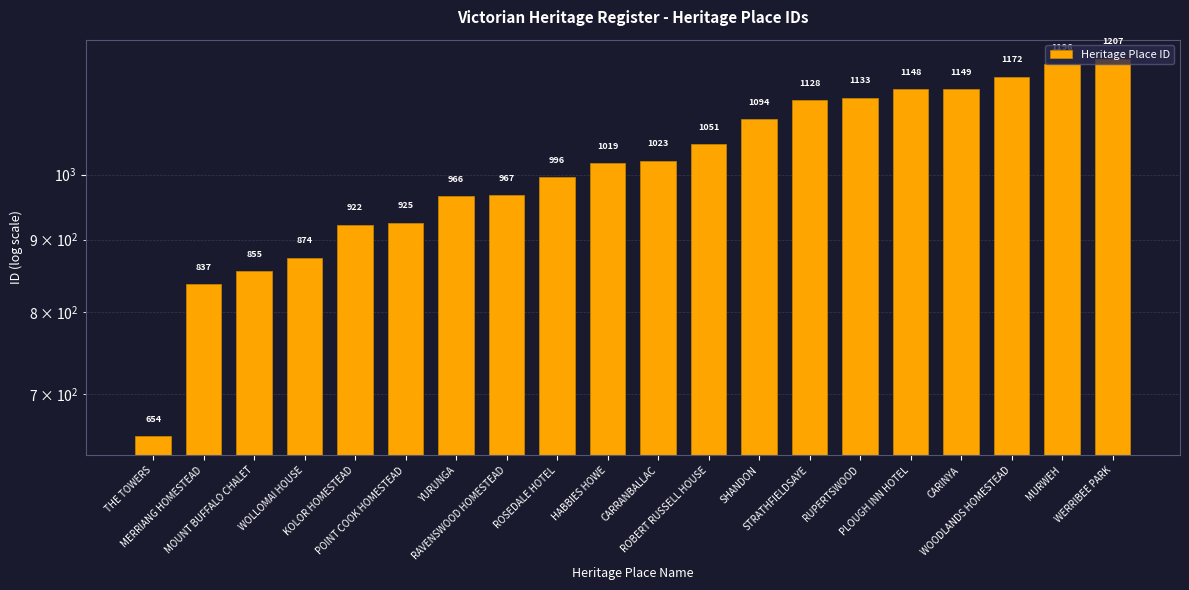

Which has a higher value, POINT COOK HOMESTEAD or RAVENSWOOD HOMESTEAD?

RAVENSWOOD HOMESTEAD